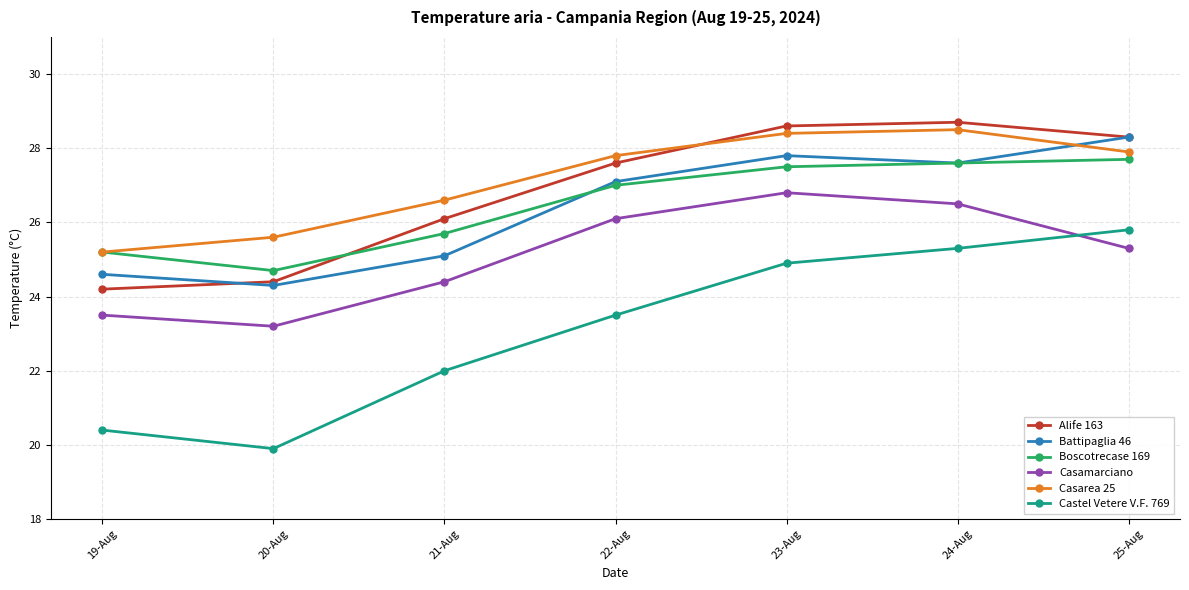

Reading left to right, what are all the values shown in this chart?

Alife 163: 19-Aug=24.2	20-Aug=24.4	21-Aug=26.1	22-Aug=27.6	23-Aug=28.6	24-Aug=28.7	25-Aug=28.3
Battipaglia 46: 19-Aug=24.6	20-Aug=24.3	21-Aug=25.1	22-Aug=27.1	23-Aug=27.8	24-Aug=27.6	25-Aug=28.3
Boscotrecase 169: 19-Aug=25.2	20-Aug=24.7	21-Aug=25.7	22-Aug=27.0	23-Aug=27.5	24-Aug=27.6	25-Aug=27.7
Casamarciano: 19-Aug=23.5	20-Aug=23.2	21-Aug=24.4	22-Aug=26.1	23-Aug=26.8	24-Aug=26.5	25-Aug=25.3
Casarea 25: 19-Aug=25.2	20-Aug=25.6	21-Aug=26.6	22-Aug=27.8	23-Aug=28.4	24-Aug=28.5	25-Aug=27.9
Castel Vetere V.F. 769: 19-Aug=20.4	20-Aug=19.9	21-Aug=22.0	22-Aug=23.5	23-Aug=24.9	24-Aug=25.3	25-Aug=25.8